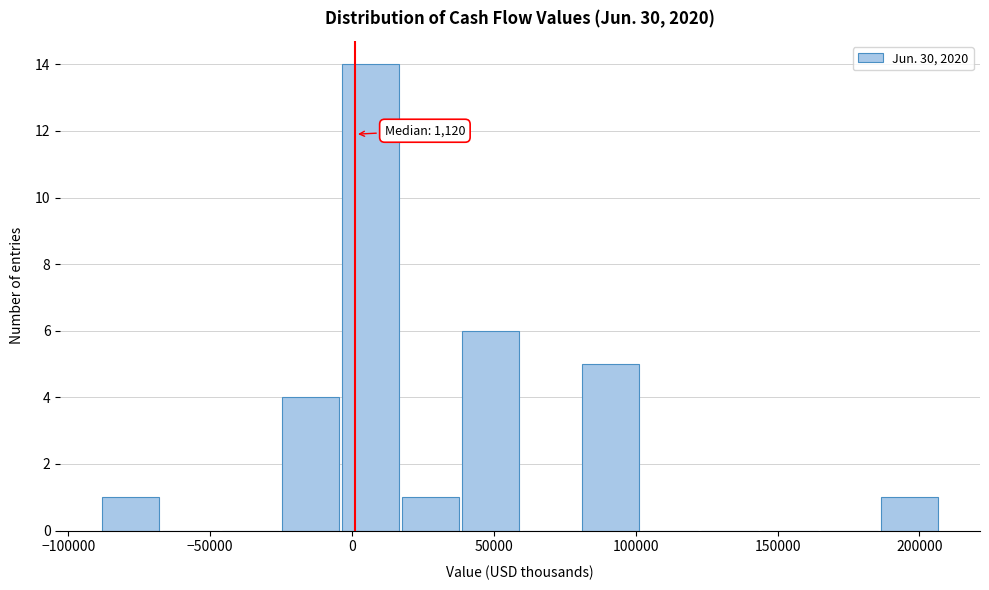

Which range on the x-axis has the tallest bar?

-5000 to 20000